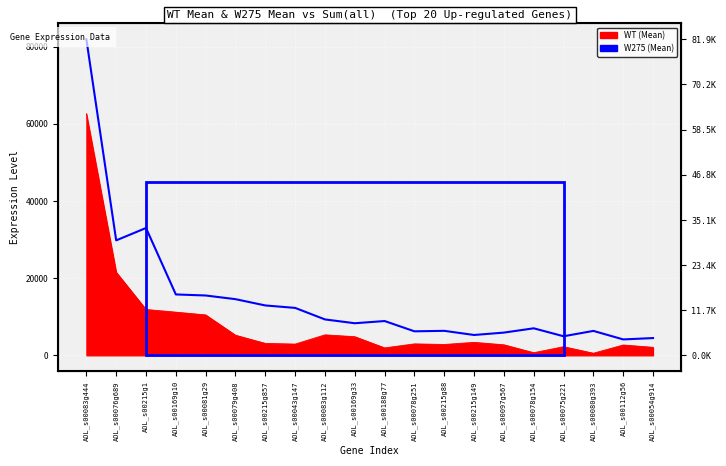

Which category has the lowest value across all series?

AOL_s00080g393